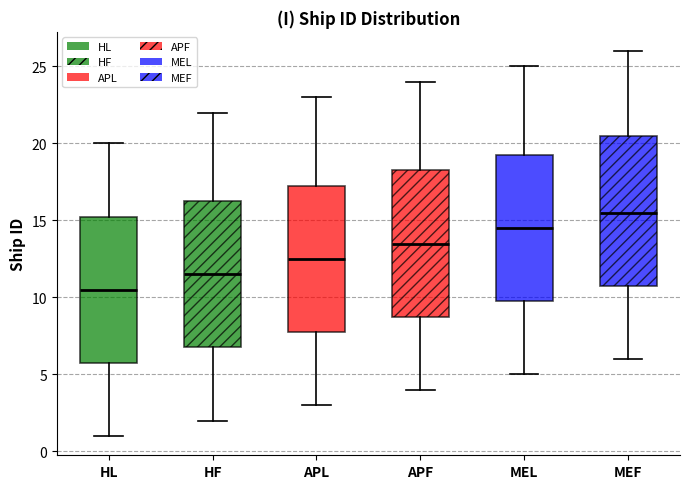

Reading left to right, read every box against the y-axis: the position of its median line, the range the box covers, and the ends of its whiskers. The values are not printed on the chart, so give them approximately, as read against the axis.

HL: median 10.5, box 6.0 to 15.5, whiskers 1.0 to 20.0
HF: median 11.5, box 7.0 to 16.5, whiskers 2.0 to 22.0
APL: median 12.5, box 8.0 to 17.5, whiskers 3.0 to 23.0
APF: median 13.5, box 9.0 to 18.5, whiskers 4.0 to 24.0
MEL: median 14.5, box 10.0 to 19.5, whiskers 5.0 to 25.0
MEF: median 15.5, box 11.0 to 20.5, whiskers 6.0 to 26.0